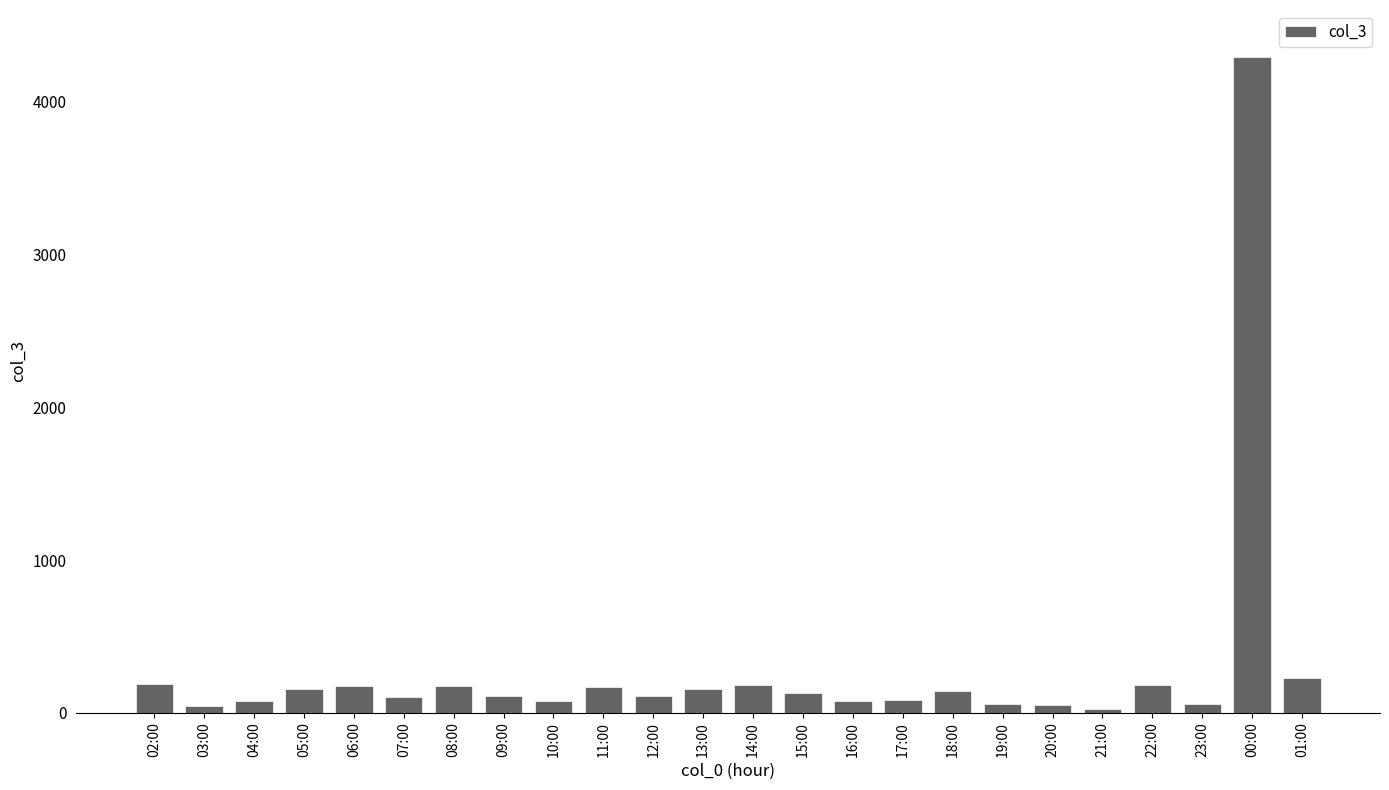

What is the maximum value shown in the chart?

4290